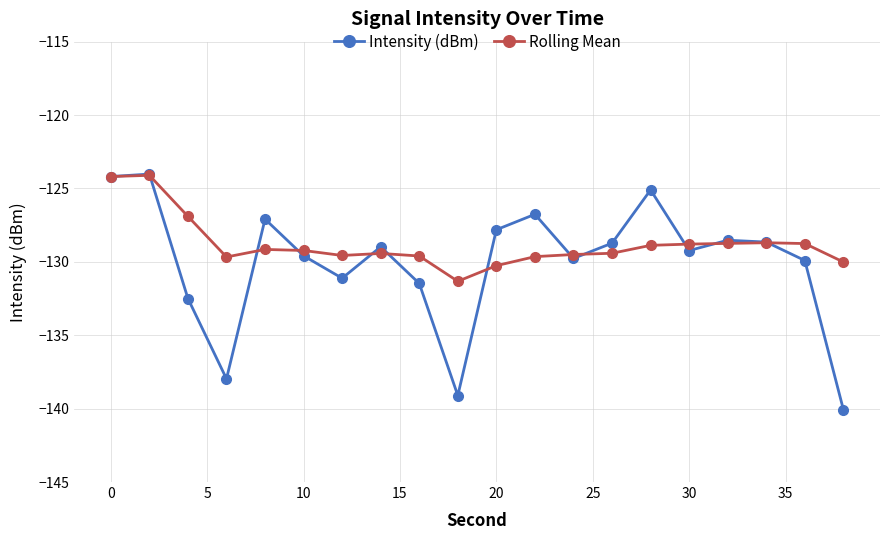

Which series has the largest total across all categories?

Rolling Mean